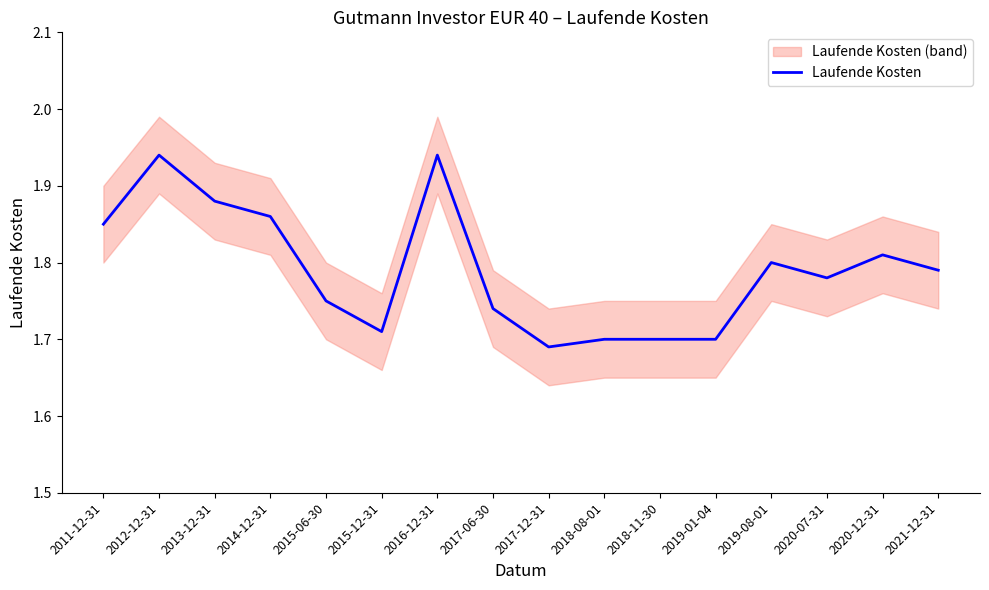

Which category has the lowest value across all series?

2017-12-31